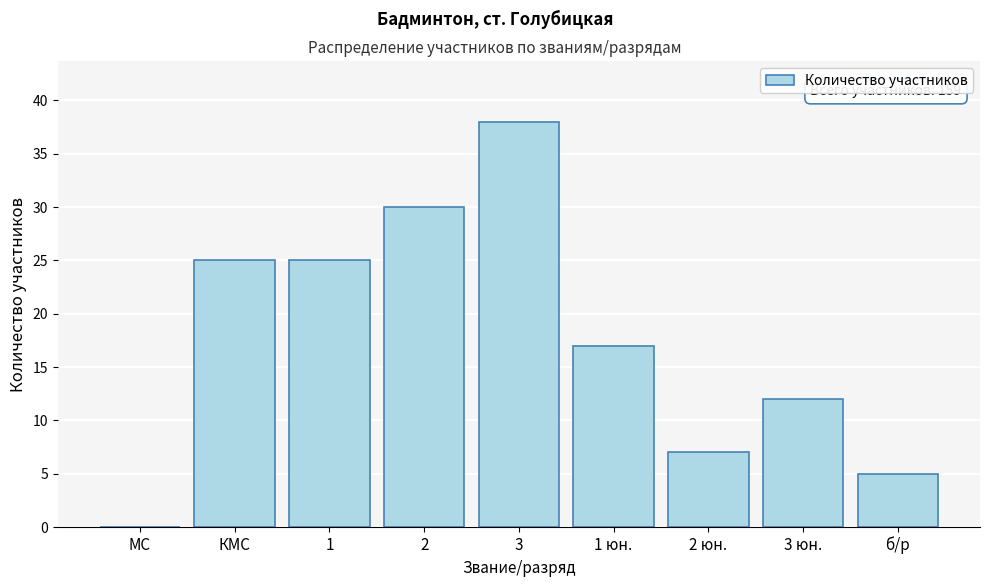

Reading left to right, transcribe all the data shown in this chart.

МС=0	КМС=25	1=25	2=30	3=38	1 юн.=17	2 юн.=7	3 юн.=12	б/р=5